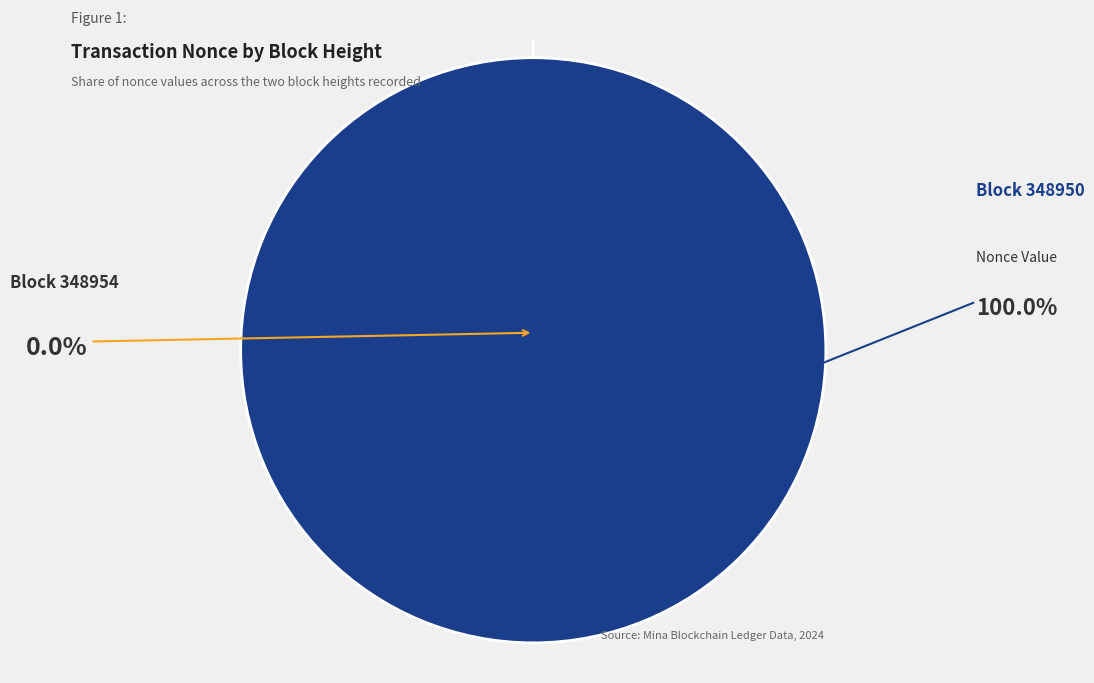

The 348950 slice represents 99% of the pie. True or false?

False